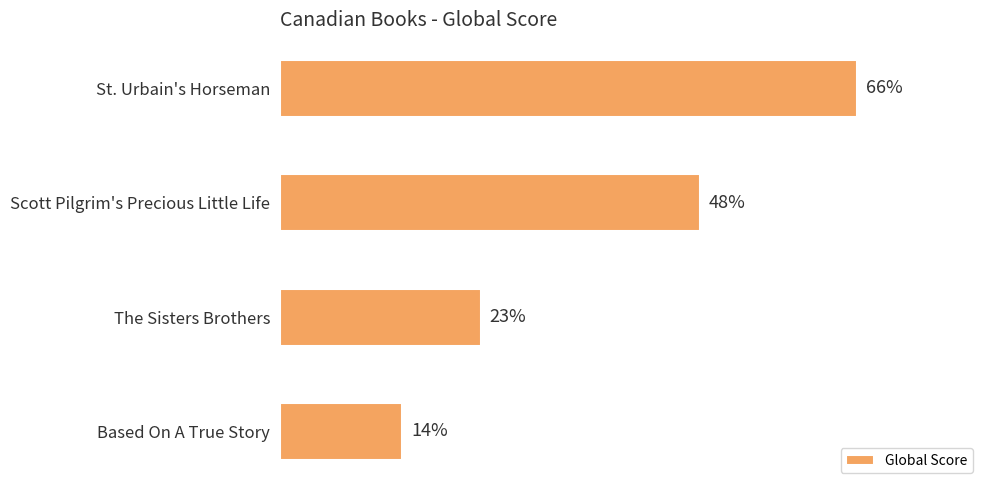

At which category does the chart reach its minimum across all series?

Based On A True Story